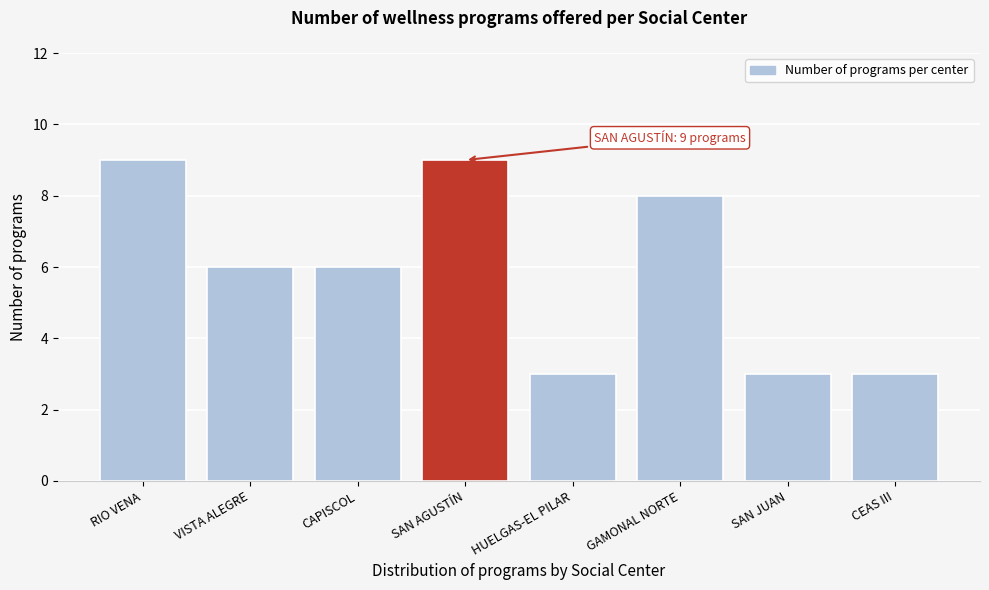

Reading left to right, what are all the values shown in this chart?

RIO VENA=9	VISTA ALEGRE=6	CAPISCOL=6	SAN AGUSTÍN=9	HUELGAS-EL PILAR=3	GAMONAL NORTE=8	SAN JUAN=3	CEAS III=3